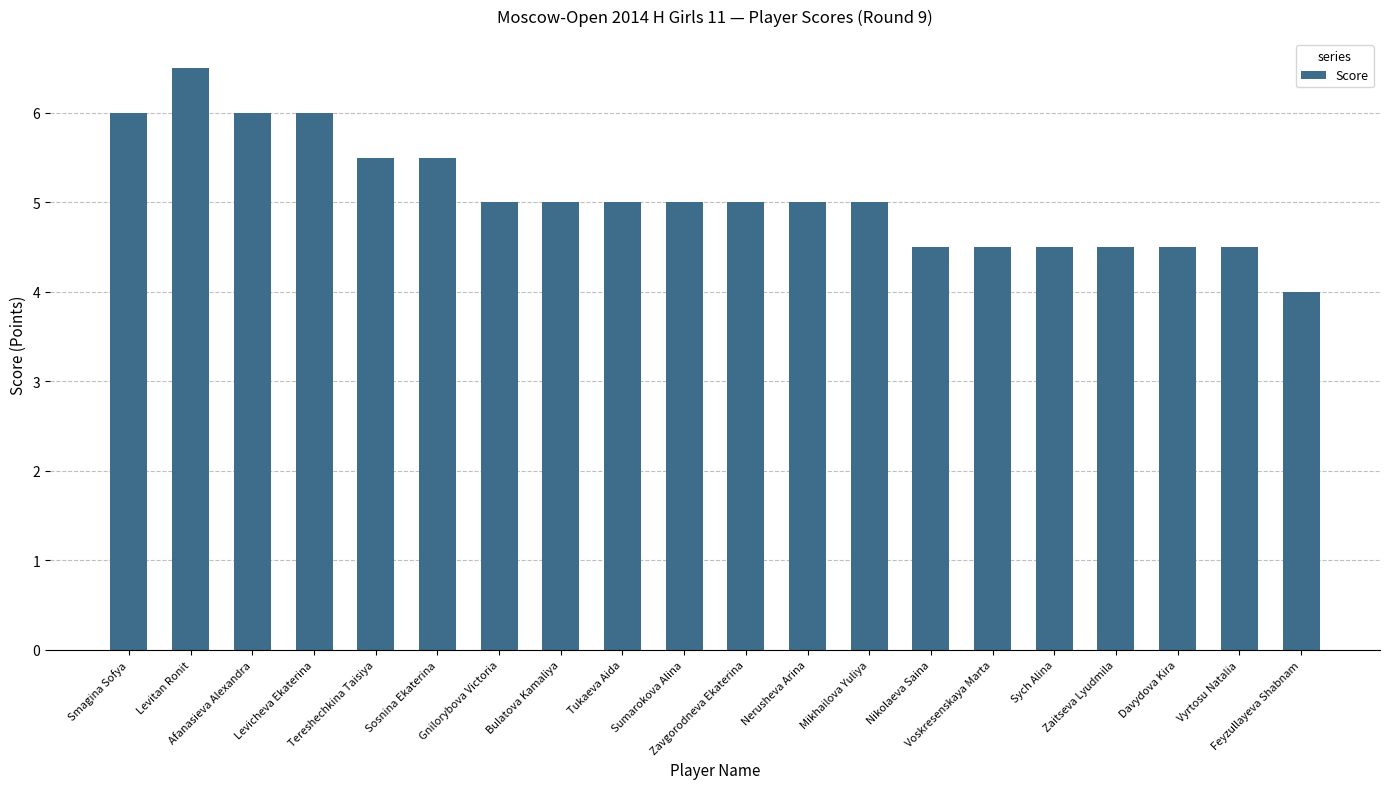

What is the maximum value shown in the chart?

6.5